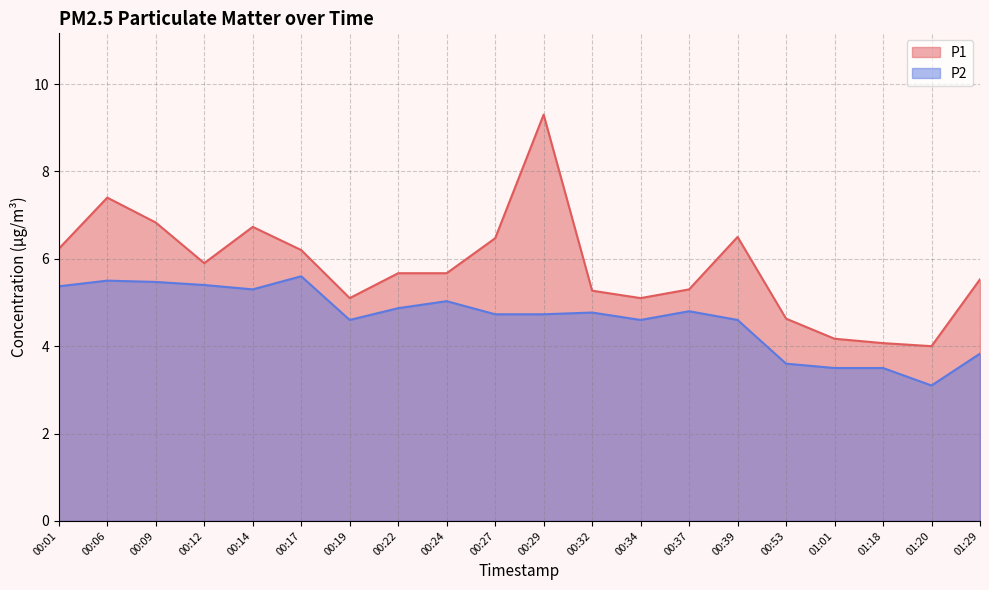

Which series has the largest total across all categories?

P1